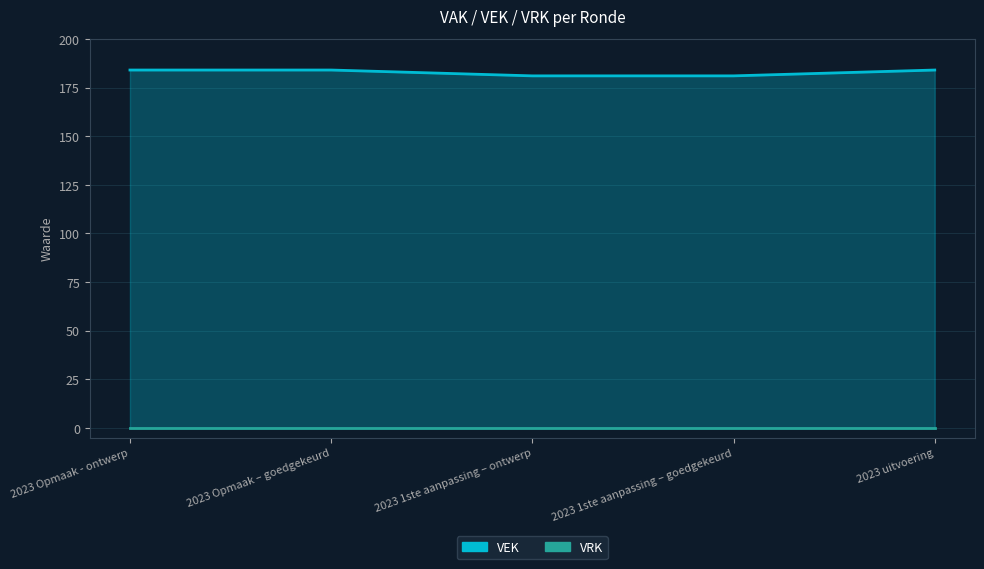

What is the value of the 5th point from the left?

184